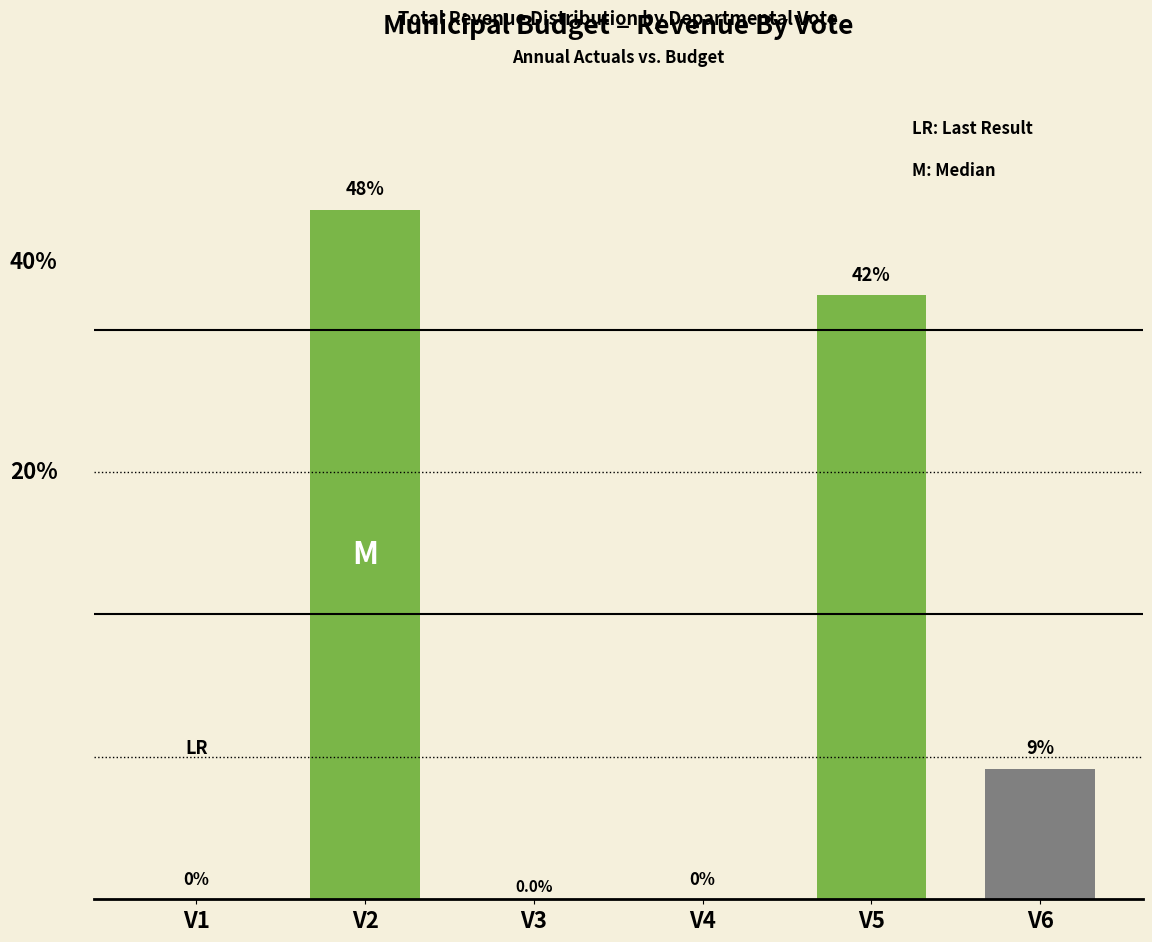

Which label corresponds to the largest value in the chart?

V2